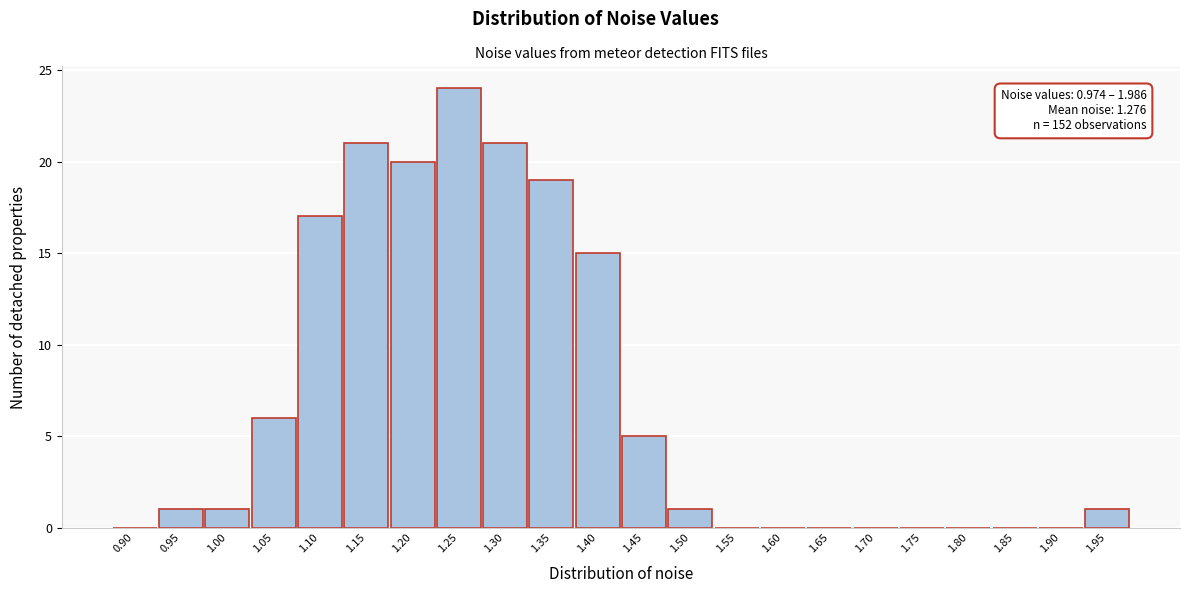

Reading left to right, extract all data points from this chart.

0.90=0	0.95=1	1.00=1	1.05=6	1.10=17	1.15=21	1.20=20	1.25=24	1.30=21	1.35=19	1.40=15	1.45=5	1.50=1	1.55=0	1.60=0	1.65=0	1.70=0	1.75=0	1.80=0	1.85=0	1.90=0	1.95=1